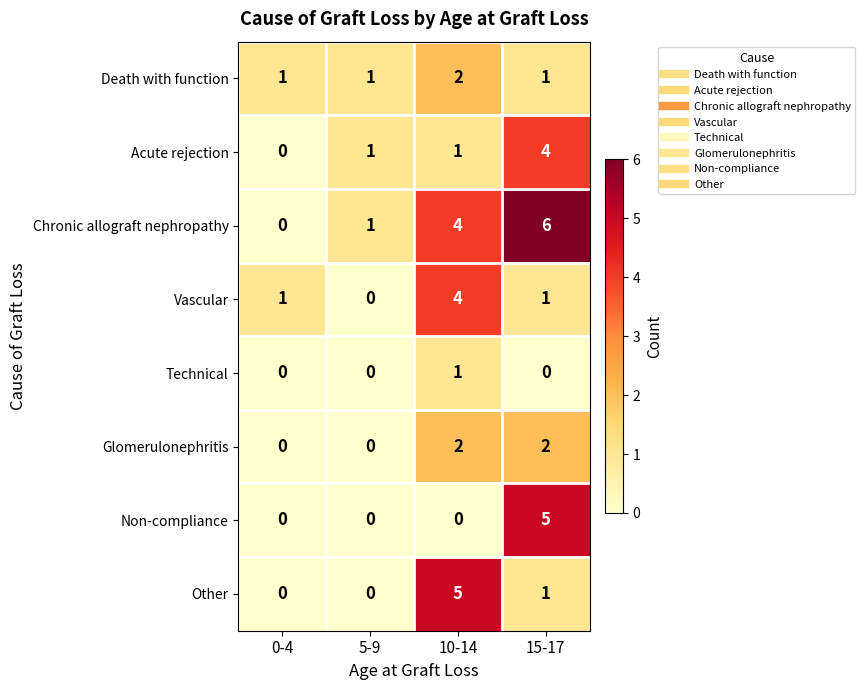

How many values in the Vascular series are below 1?

1